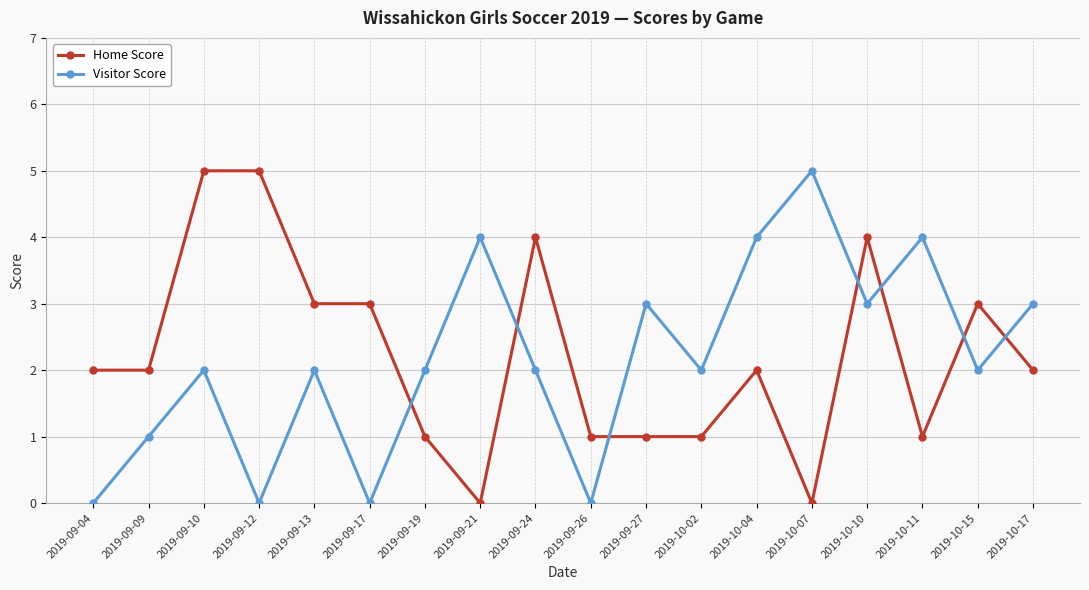

Rank the series at 2019-09-19 from highest to lowest value.

Visitor Score, Home Score